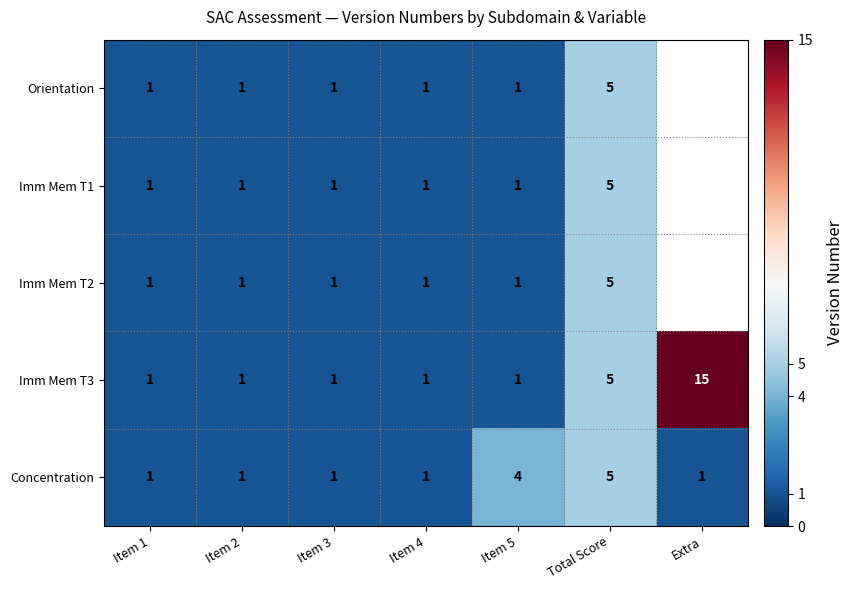

What is the total value across all series at Item 4?

5